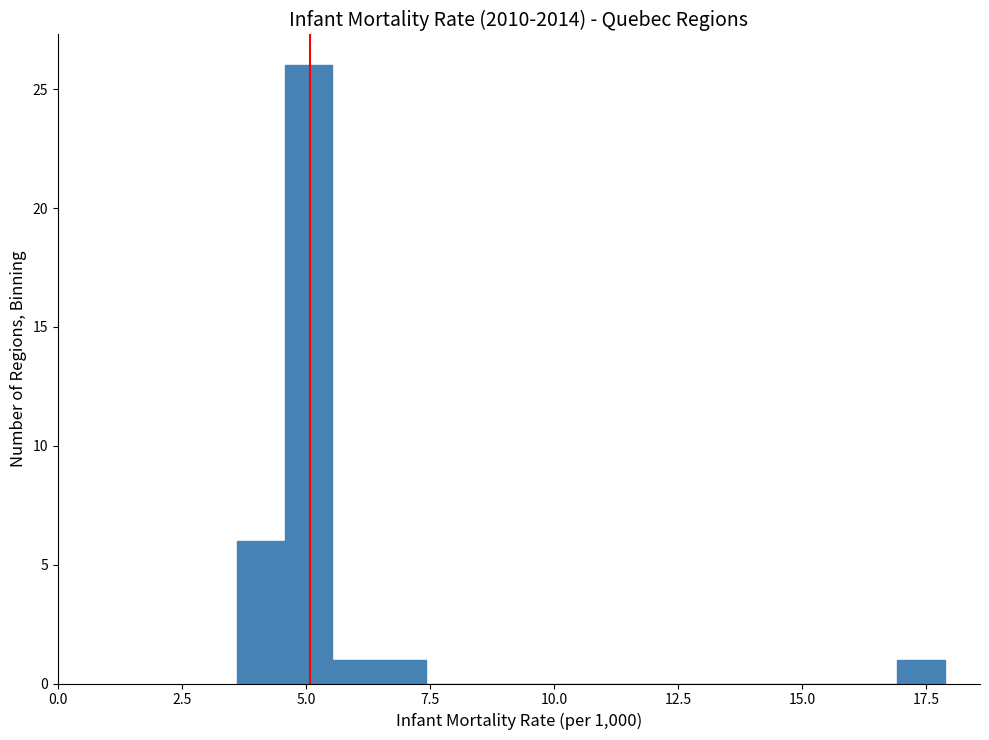

Around what value on the x-axis is the tallest bar? Give the approximate position of its centre, as read against the axis.

5.0